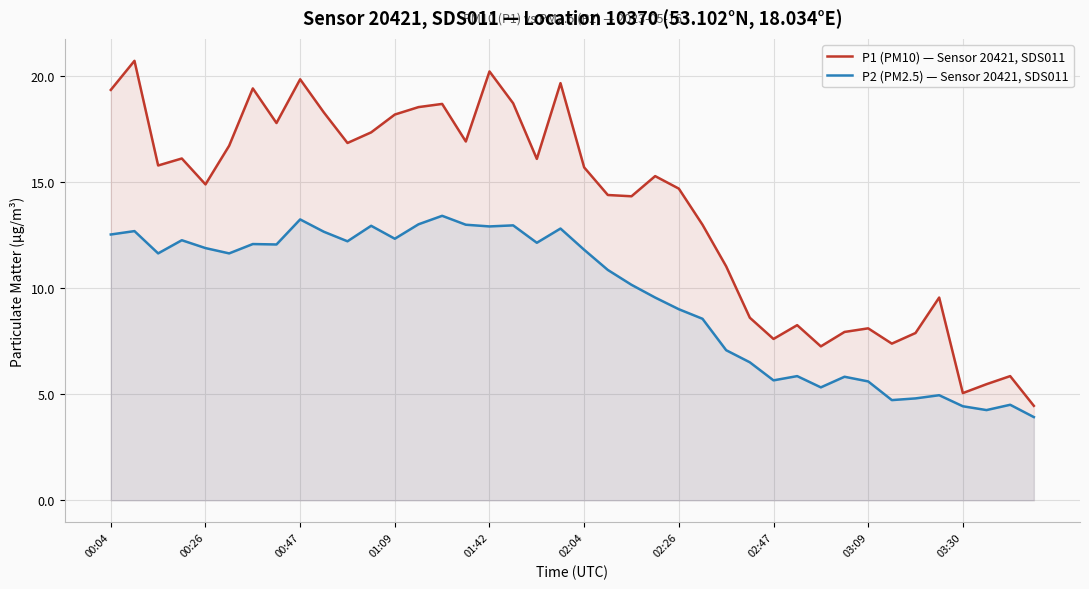

True or false: P2 (PM2.5) — Sensor 20421, SDS011 and P1 (PM10) — Sensor 20421, SDS011 cross at least once.

False